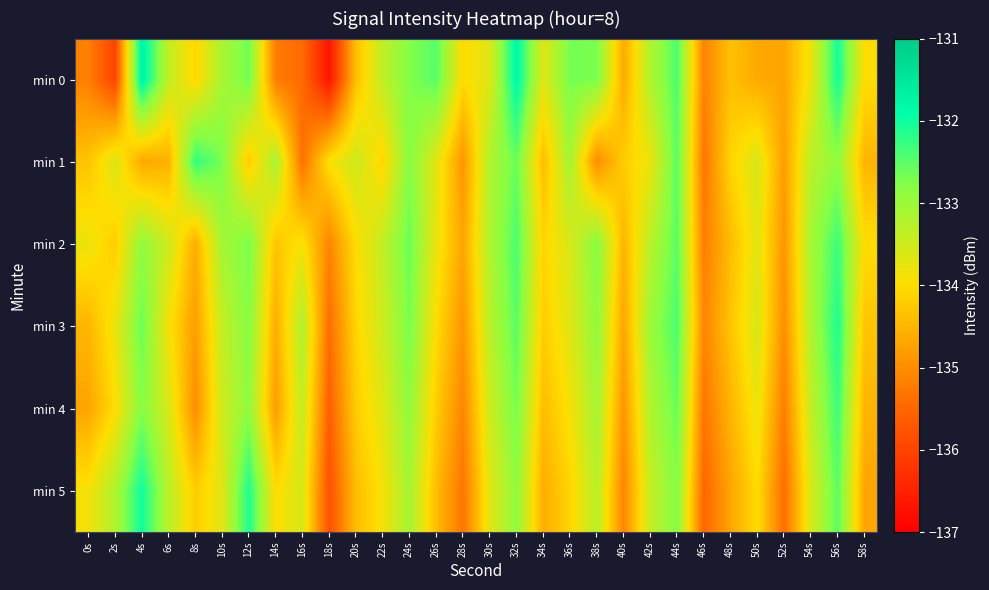

Is it true that min 0 equals -31.7 at 0s?

False